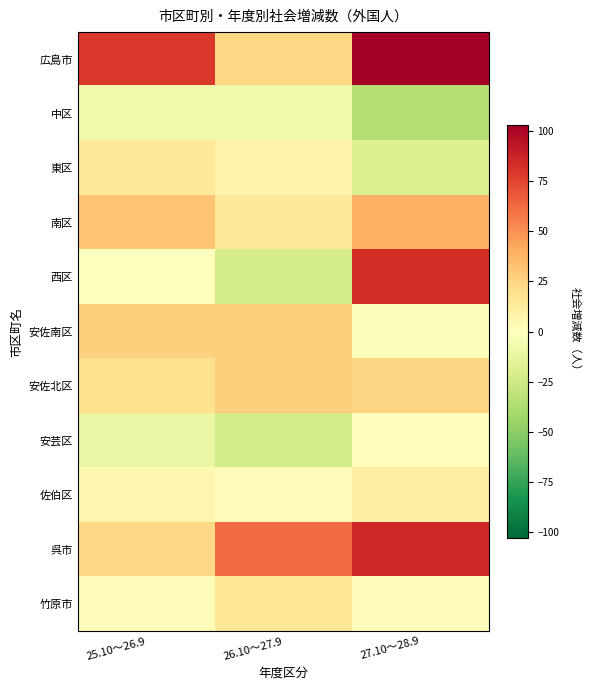

Which series has the largest range (max minus min)?

西区